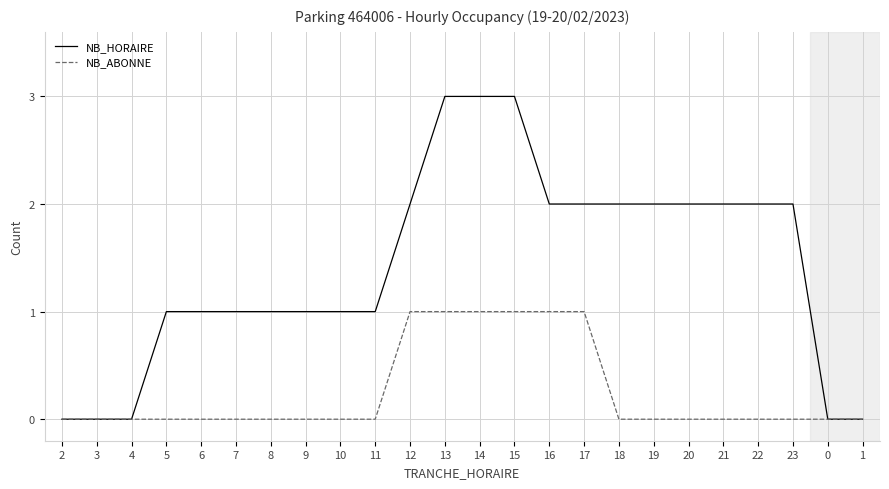

Is it true that NB_ABONNE equals 0 at 19?

True